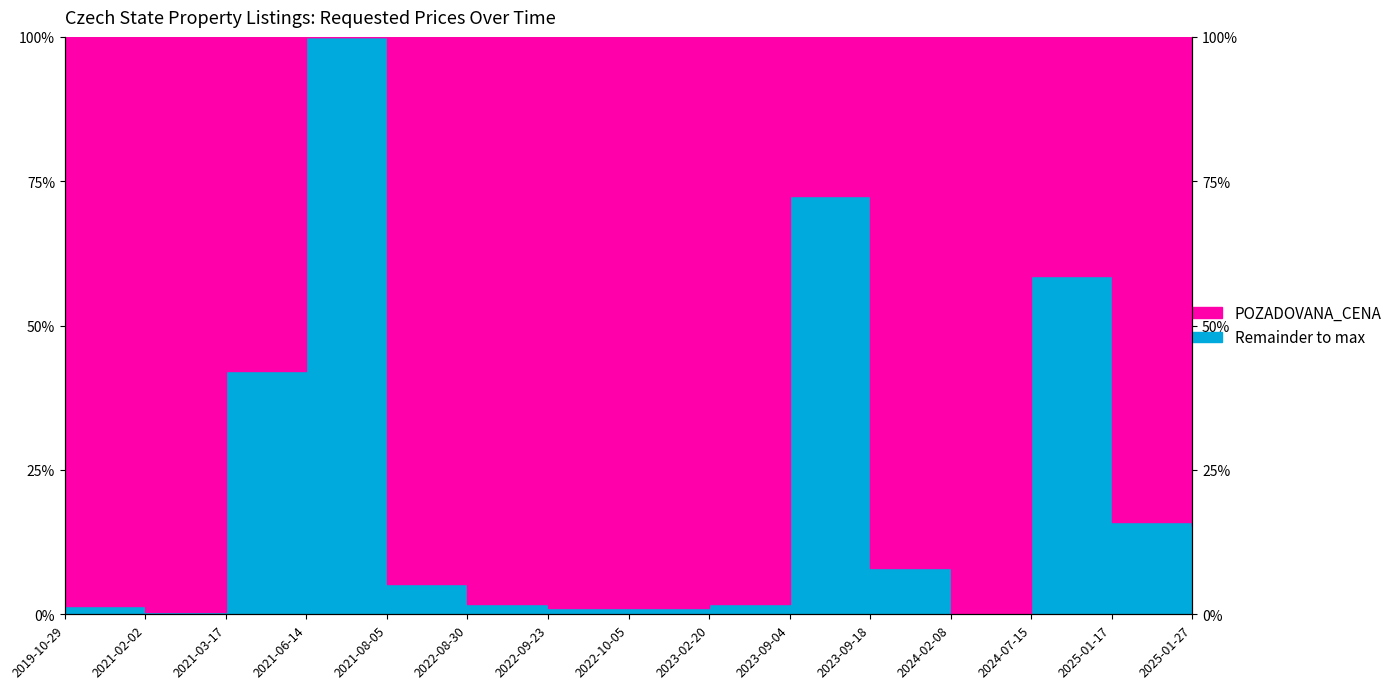

The chart shows a value of 0.5 at 2023-02-20. True or false?

False